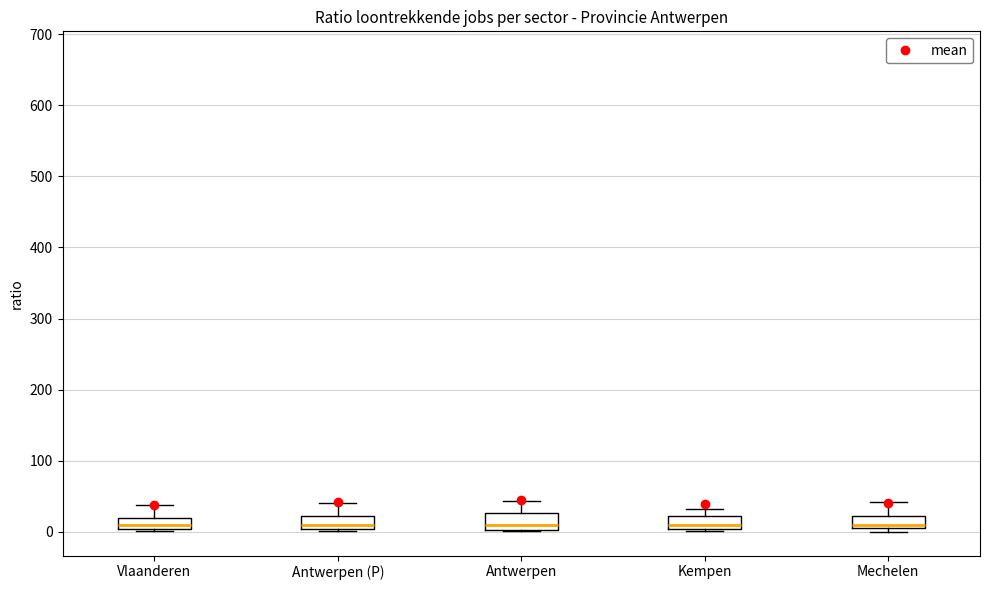

Where does the upper whisker of the box for Mechelen end on the y-axis? The values are not printed on the chart, so give them approximately, as read against the axis.

40